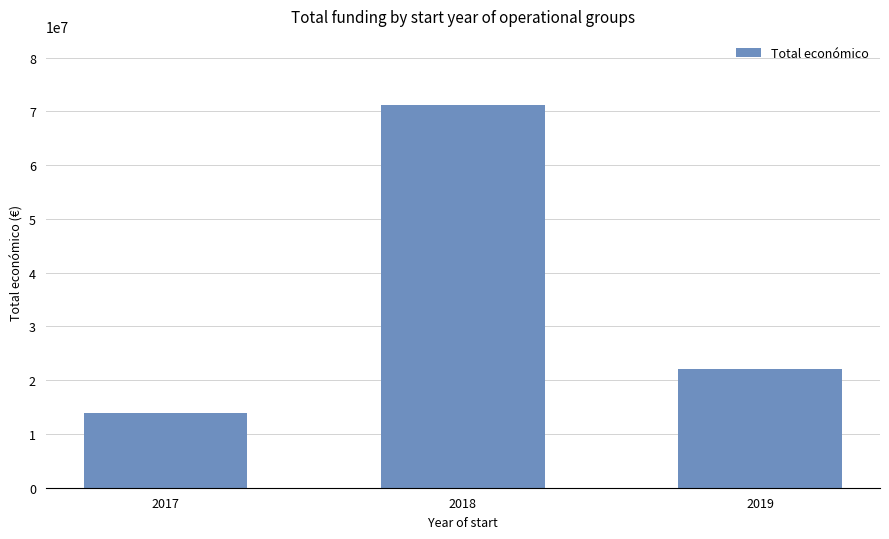

Where does the data first go above 22079647?

2018